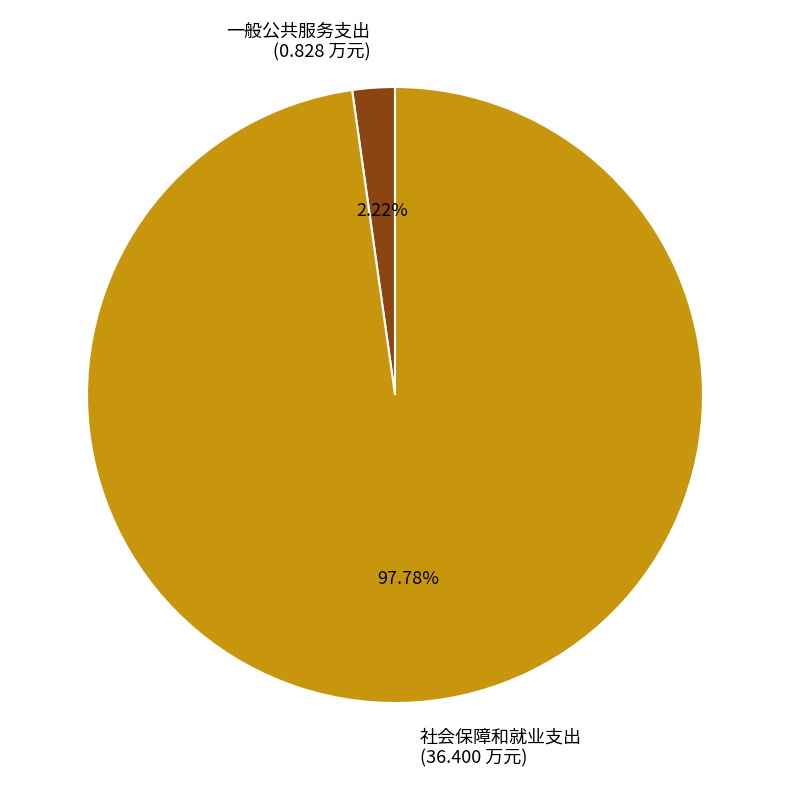

To the nearest percent, what is the combined percentage of 一般公共服务支出 and 社会保障和就业支出?

100%